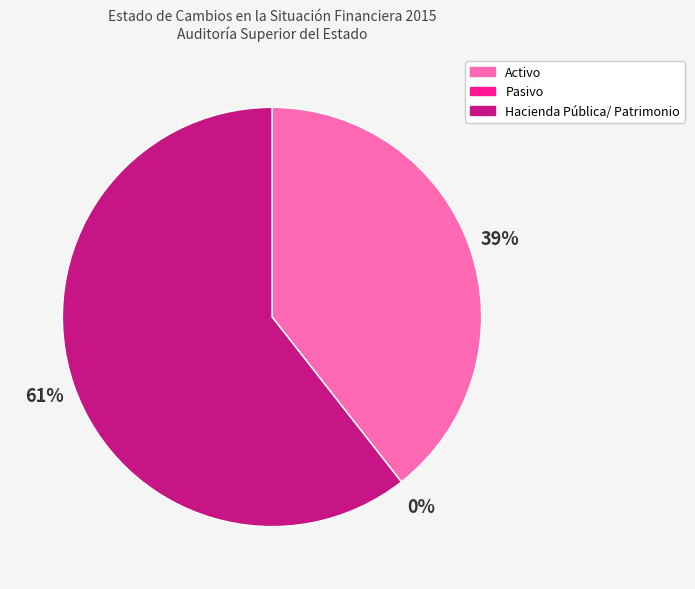

Which category accounts for the majority?

Hacienda Pública/ Patrimonio